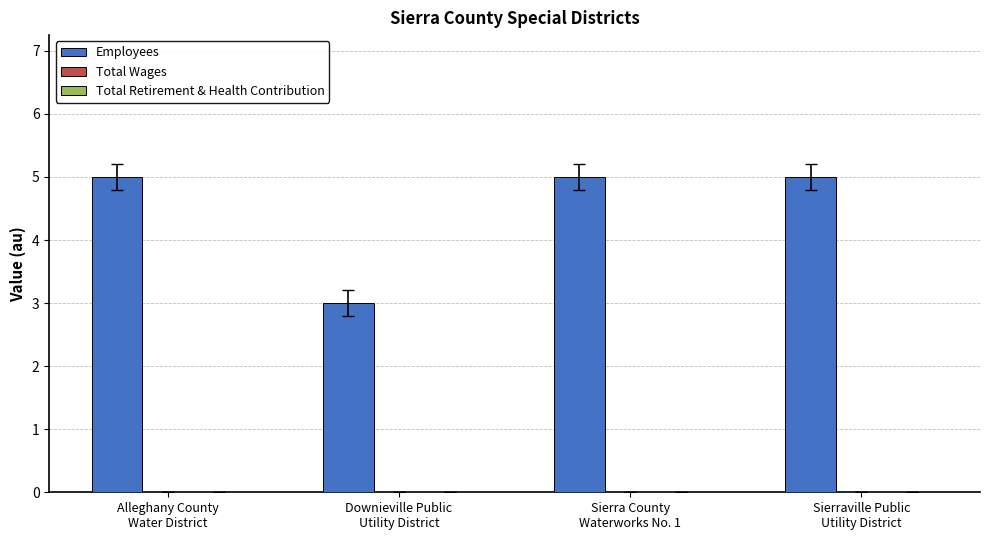

What is the smallest value displayed?

3